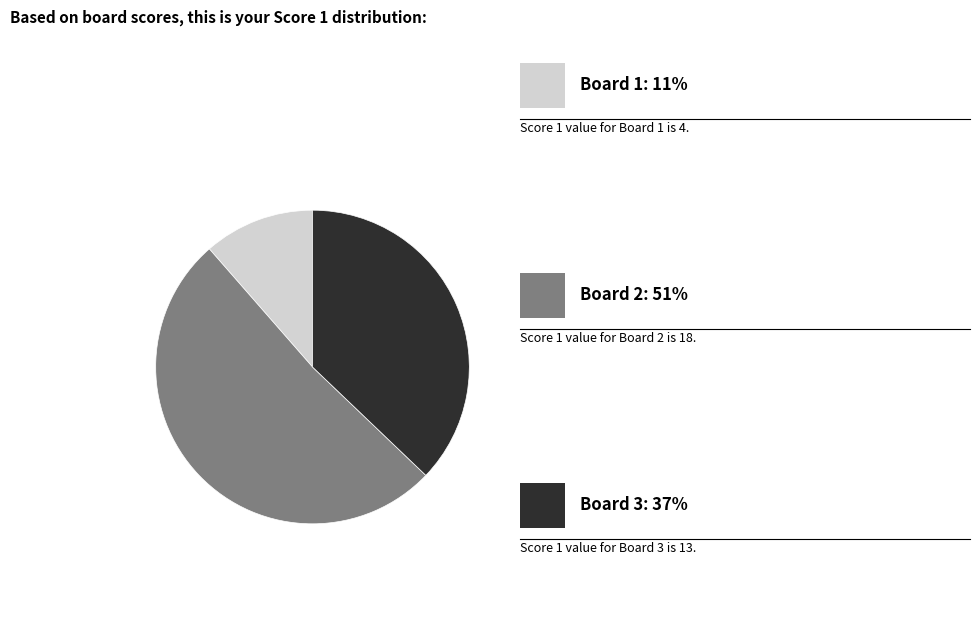

Is there a majority slice in this chart?

Yes